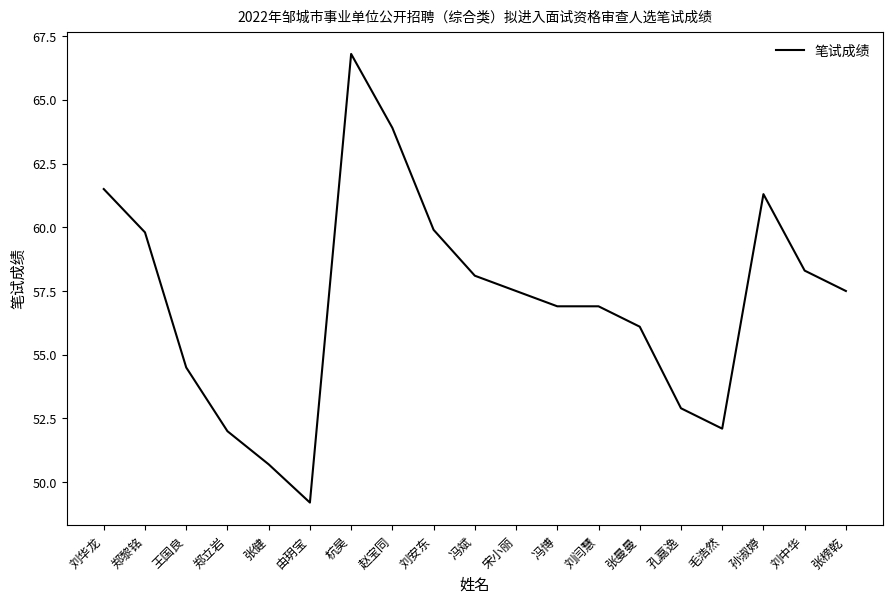

Is it true that the value at 由玥宝 is 49.2?

True